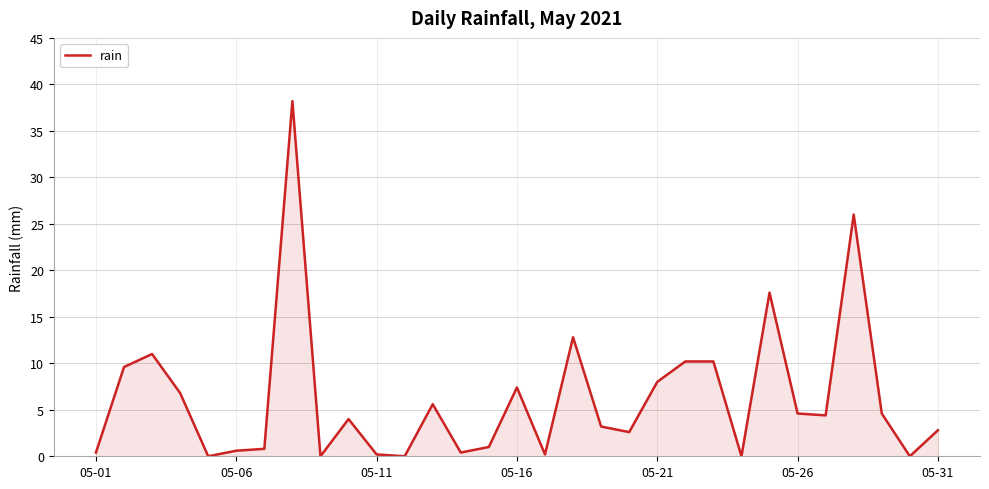

What is the sum of all values?

193.2